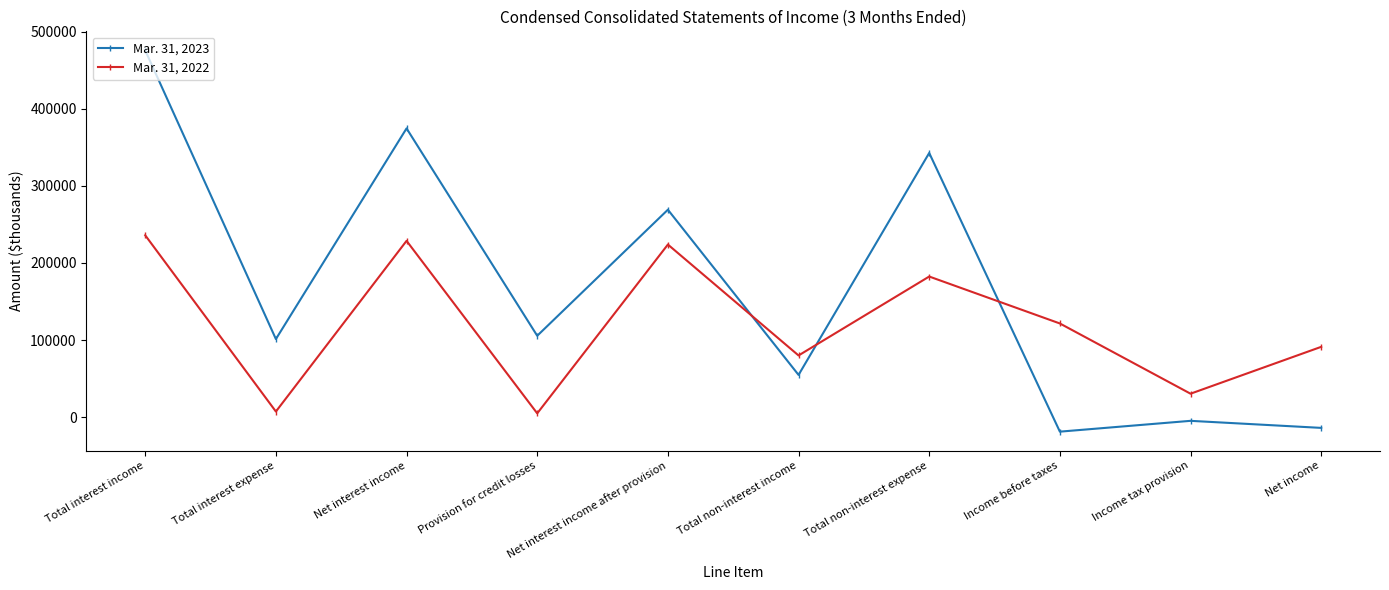

What is the label of the 1st point from the left?

Total interest income